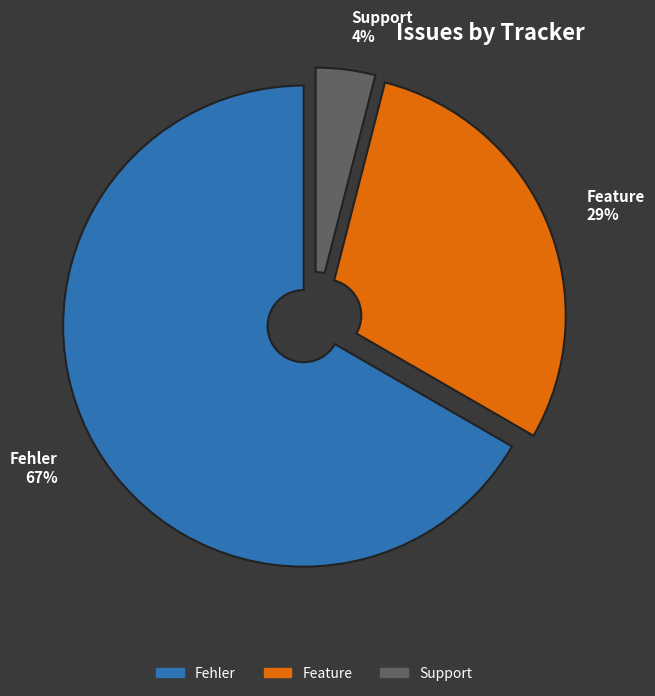

Is the sum of Support and Fehler greater than half?

Yes